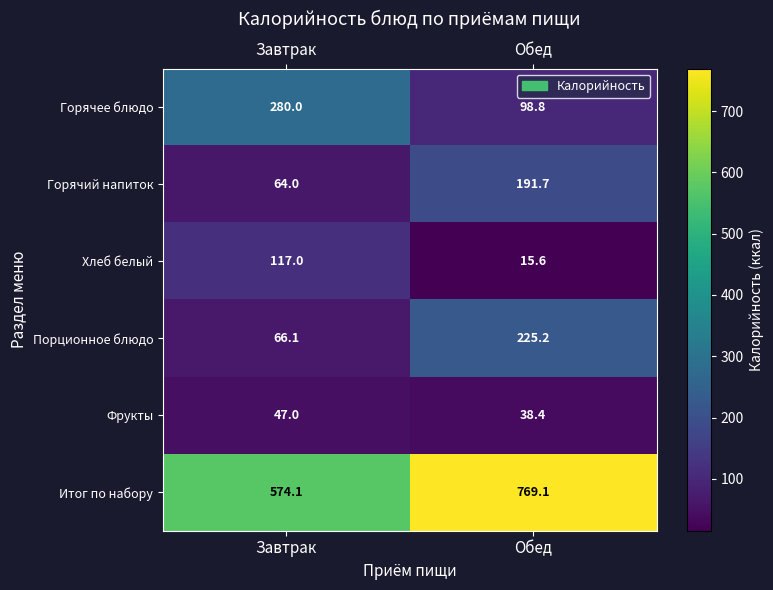

The Фрукты series shows 64.7 at Обед. True or false?

False